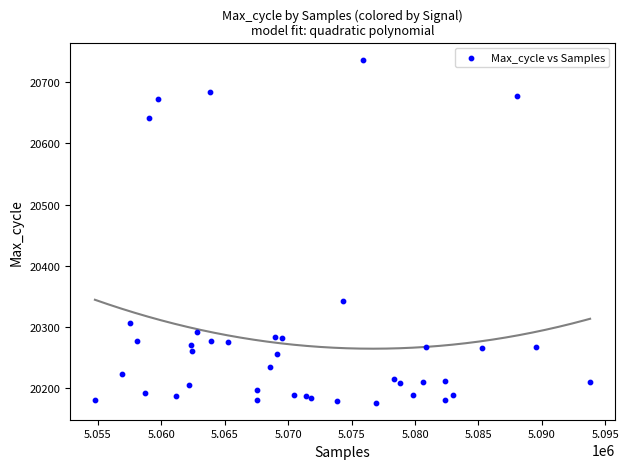

What Y value in the scatter plot is closest to 20456?

20342